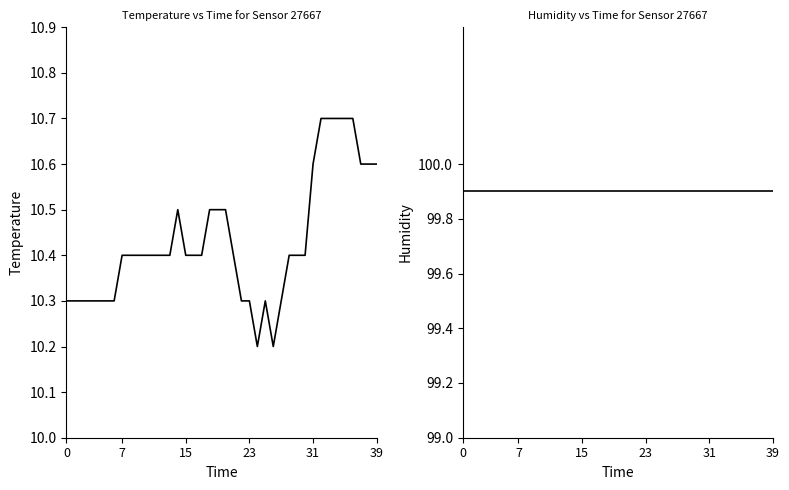

At how many categories does at least one series exceed 73?

40